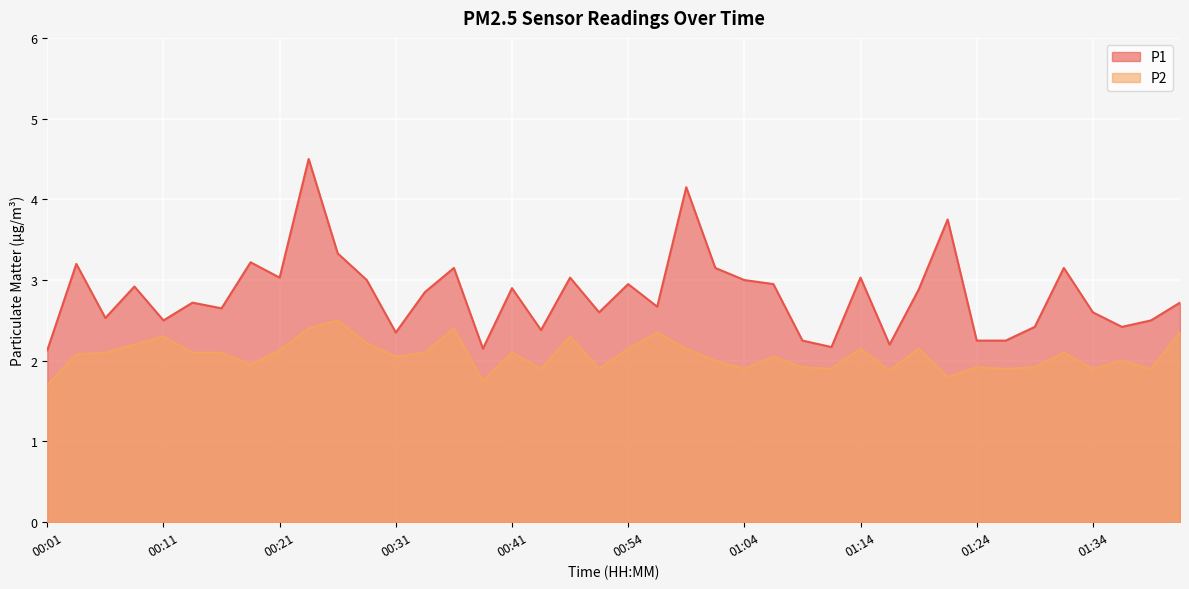

At which category does P1 reach its first local peak?

00:03